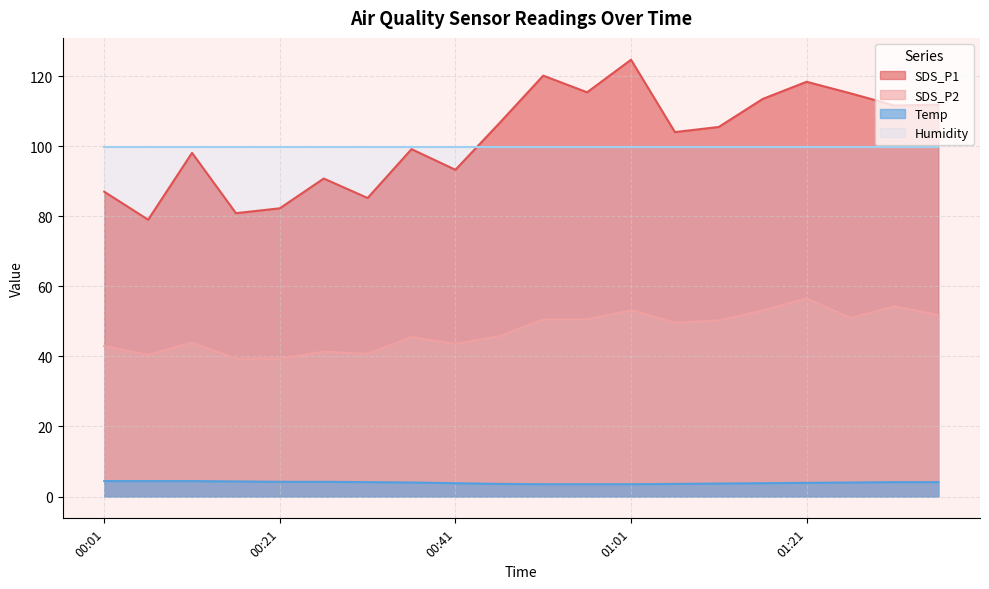

What is the difference between the Temp values at 01:26 and 00:26?

0.2